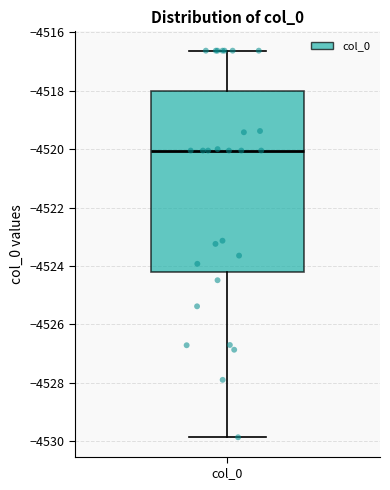

Where does the upper whisker of the box for col_0 end on the y-axis? The values are not printed on the chart, so give them approximately, as read against the axis.

-4516.6